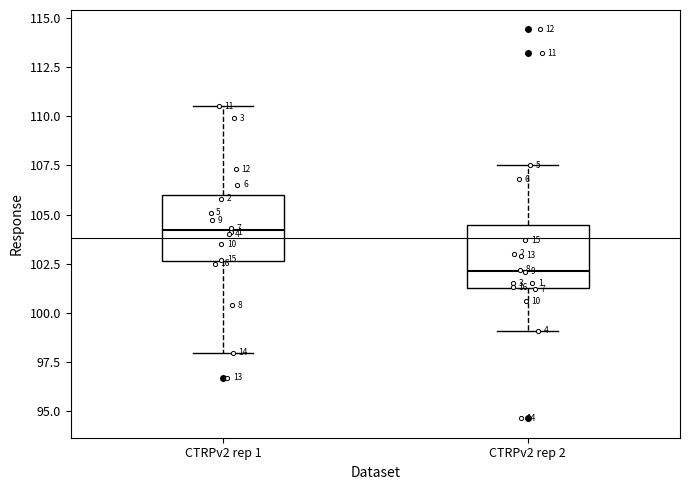

Reading left to right, transcribe this box plot: for each box, give where its median line is, the range the box spans, and where its two whiskers end, as read against the y-axis. The values are not printed on the chart, so give them approximately, as read against the axis.

CTRPv2 rep 1: median 104.0, box 102.5 to 106.0, whiskers 98.0 to 110.5
CTRPv2 rep 2: median 102.0, box 101.5 to 104.5, whiskers 99.0 to 107.5